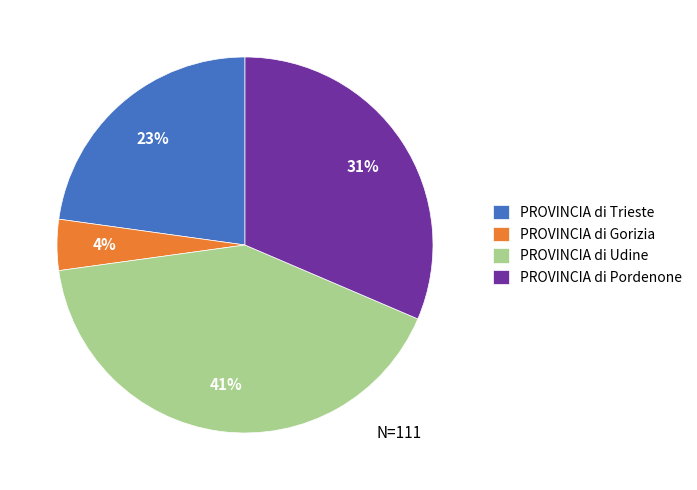

Does PROVINCIA di Udine account for over 50% of the chart?

No